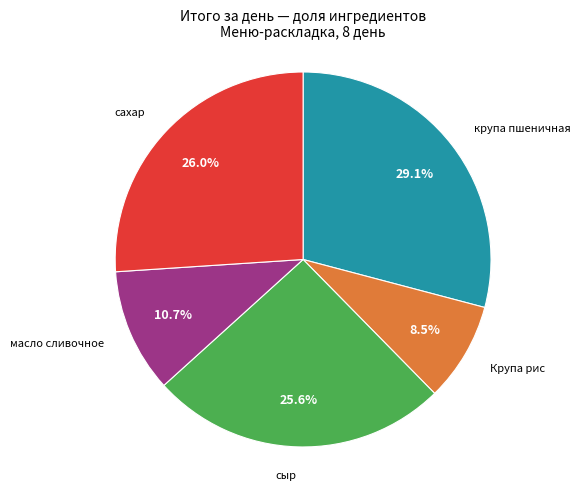

Is Крупа рис the majority of the pie?

No